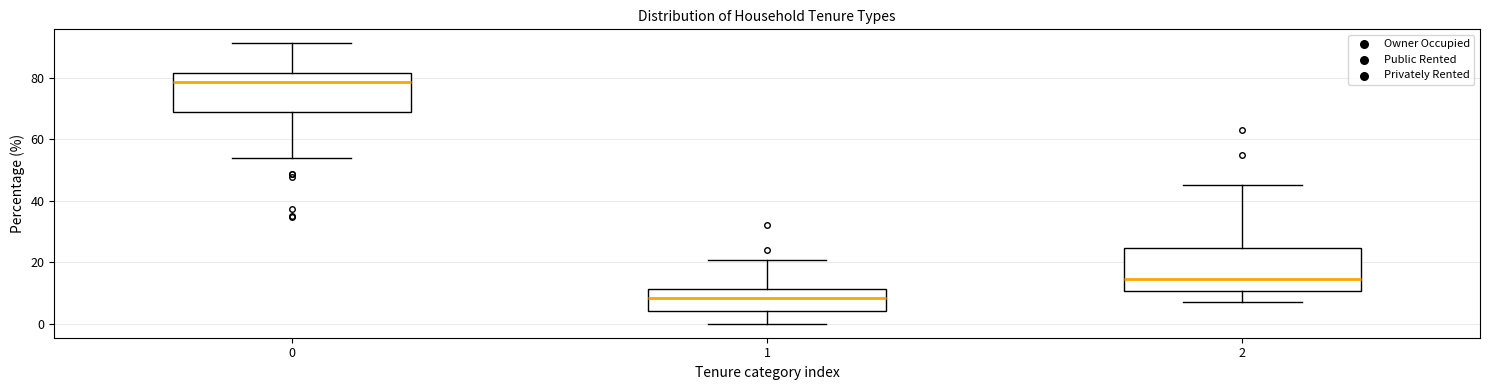

Reading left to right, read every box against the y-axis: the position of its median line, the range the box covers, and the ends of its whiskers. The values are not printed on the chart, so give them approximately, as read against the axis.

0: median 78, box 68 to 82, whiskers 54 to 92
1: median 8, box 4 to 12, whiskers 0 to 20
2: median 14, box 10 to 24, whiskers 8 to 46